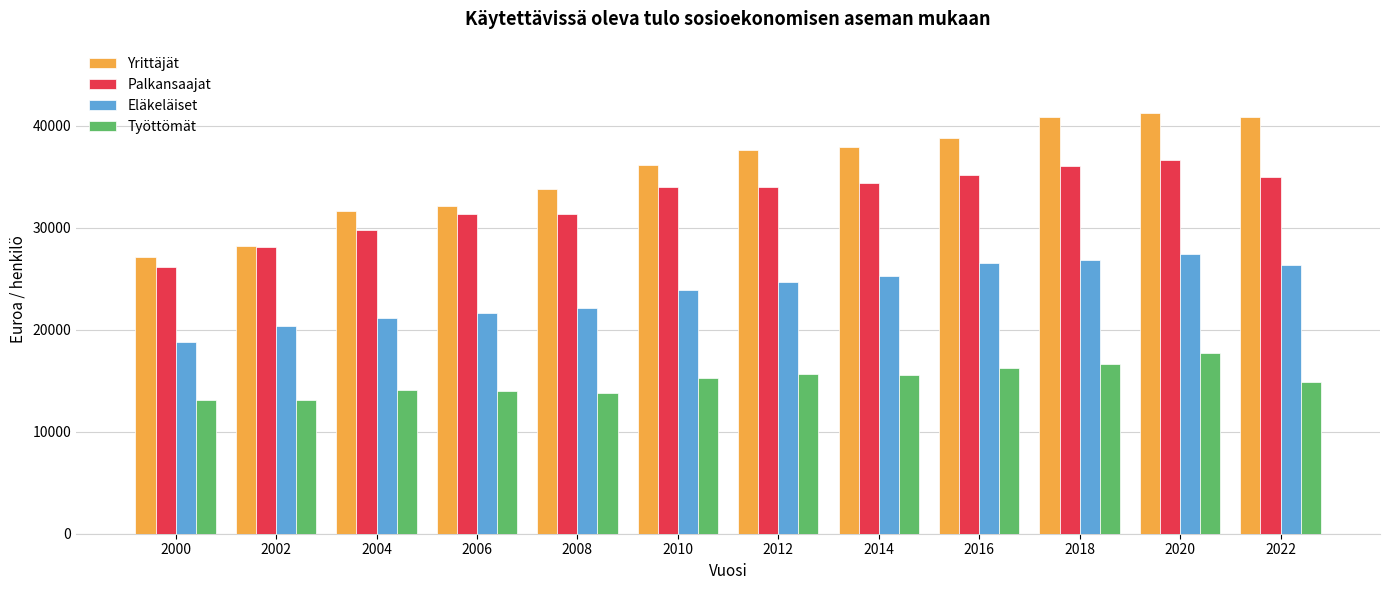

The Työttömät series shows 15697 at 2012. True or false?

True